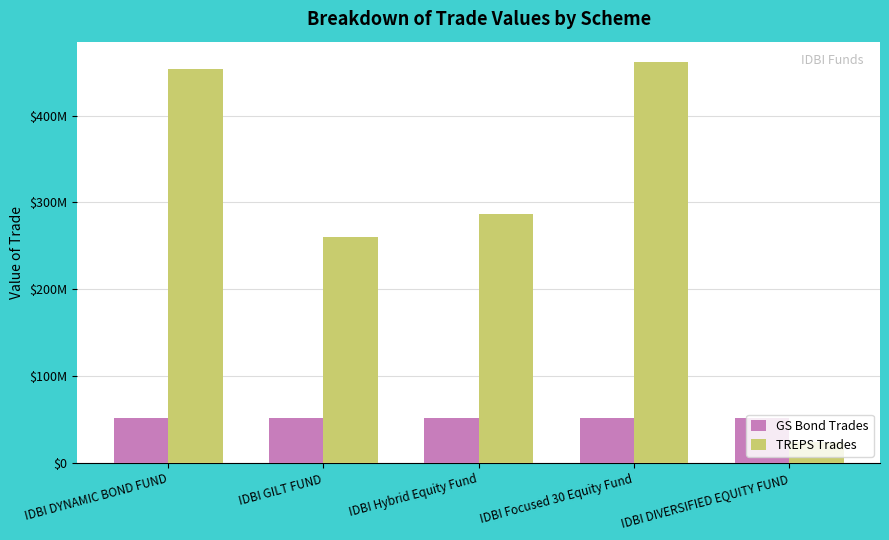

Rank the series at IDBI DYNAMIC BOND FUND from lowest to highest value.

GS Bond Trades, TREPS Trades